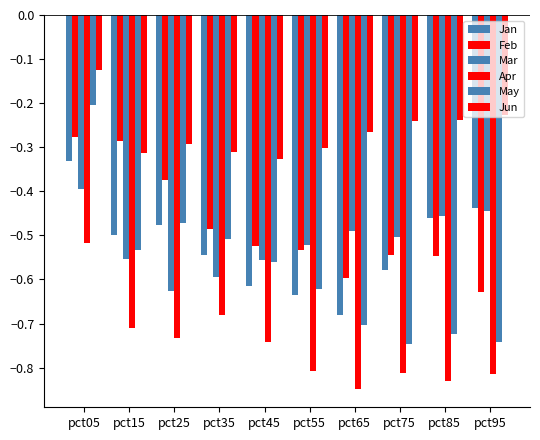

Are the bars horizontal?

No